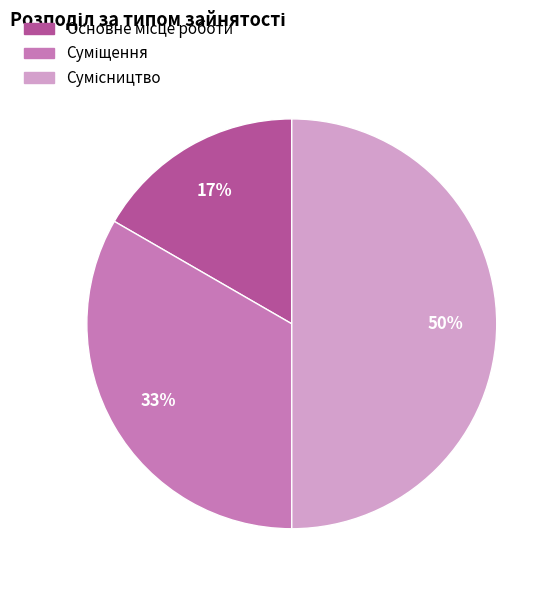

To the nearest percent, what is the average slice percentage?

33%